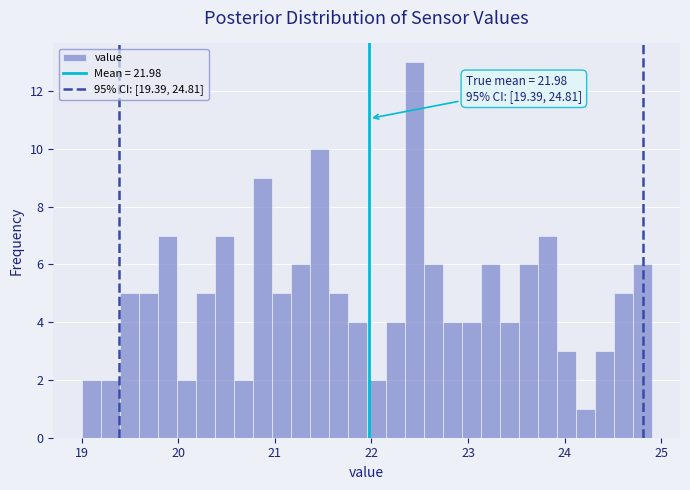

Read against the x-axis, roughly where is the centre of the tallest bar?

22.4